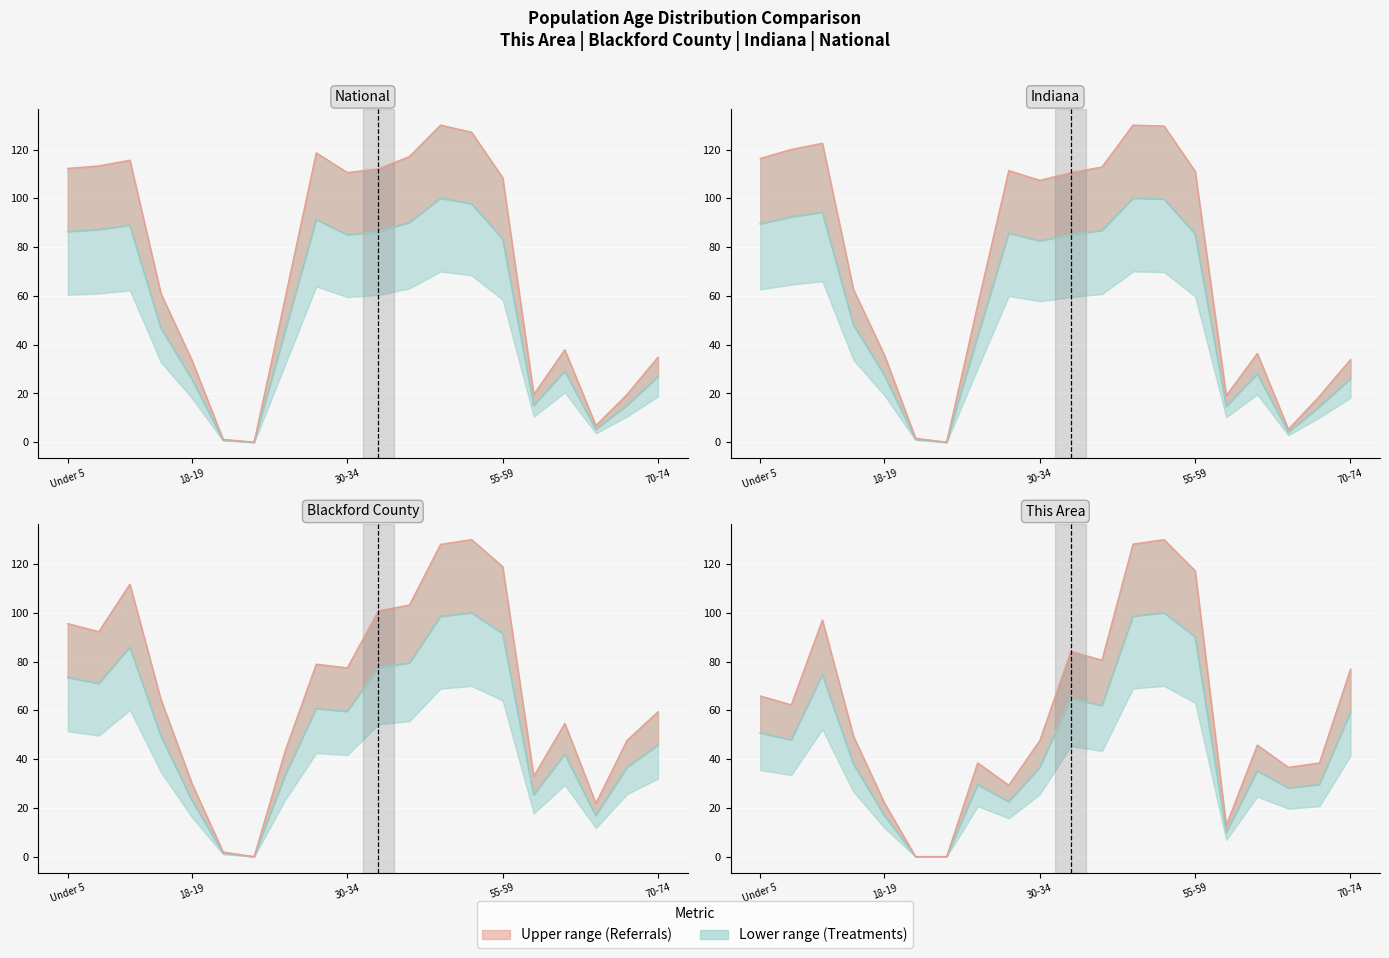

What is the total value across all series at 13?

397.5